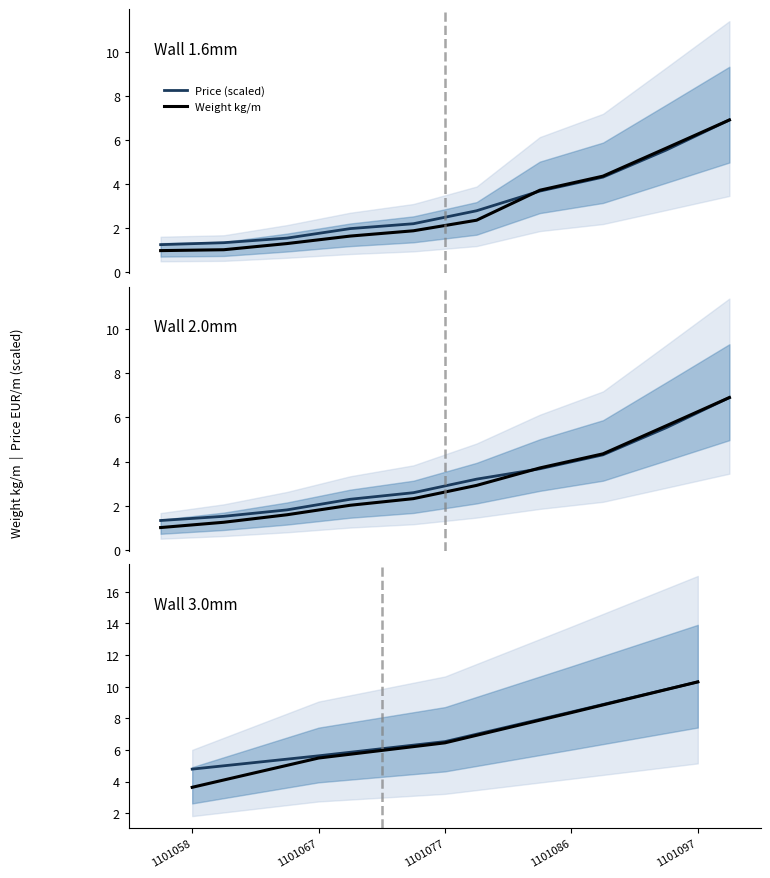

What is the value of the Weight kg/m point at the 5th from the left?

10.3